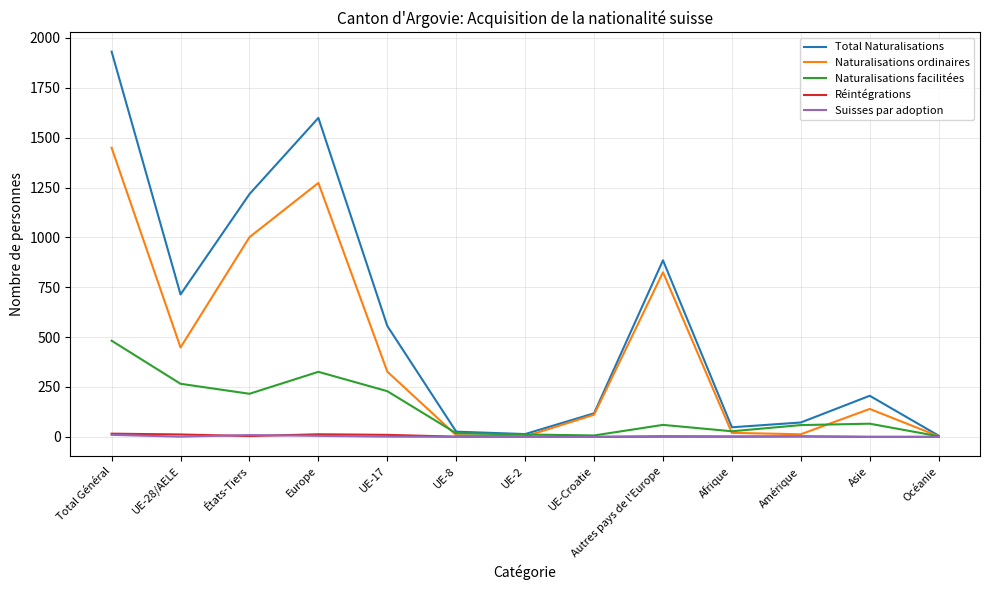

What is the highest value of the Naturalisations ordinaires series?

1449